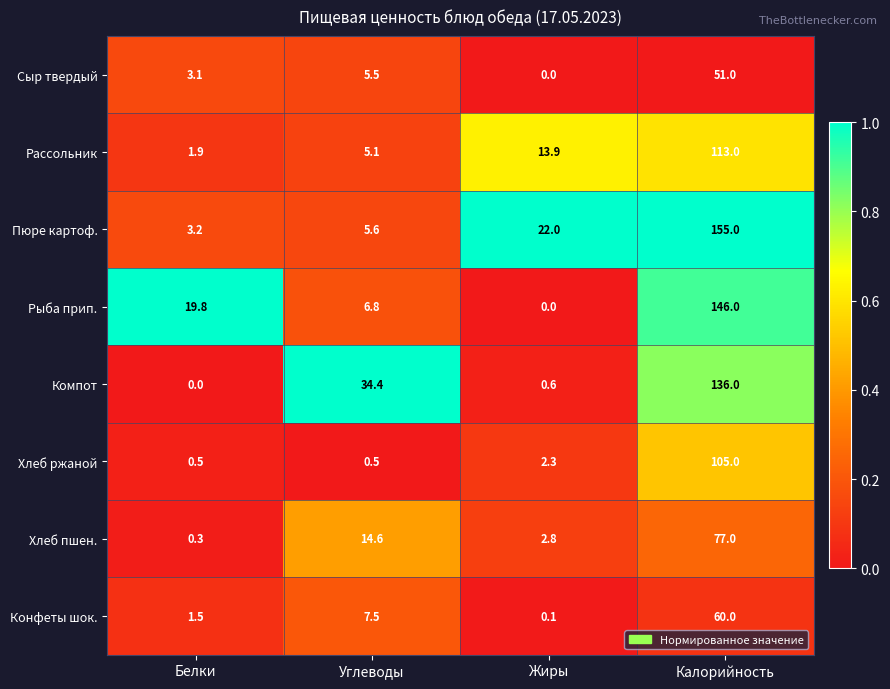

Which category has the highest value in the Рассольник series?

Калорийность